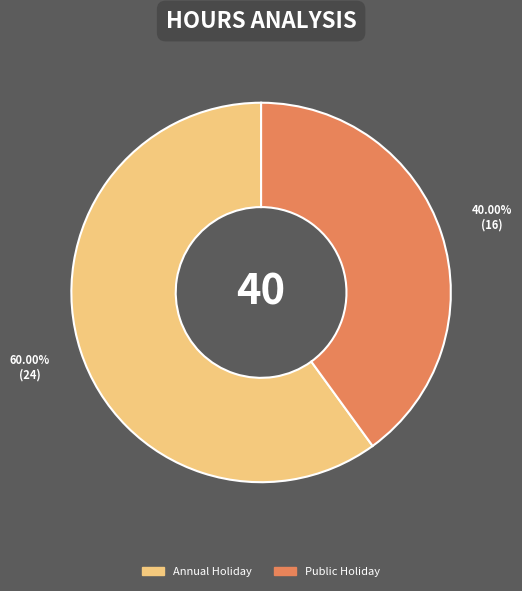

How many segments does this pie chart have?

2